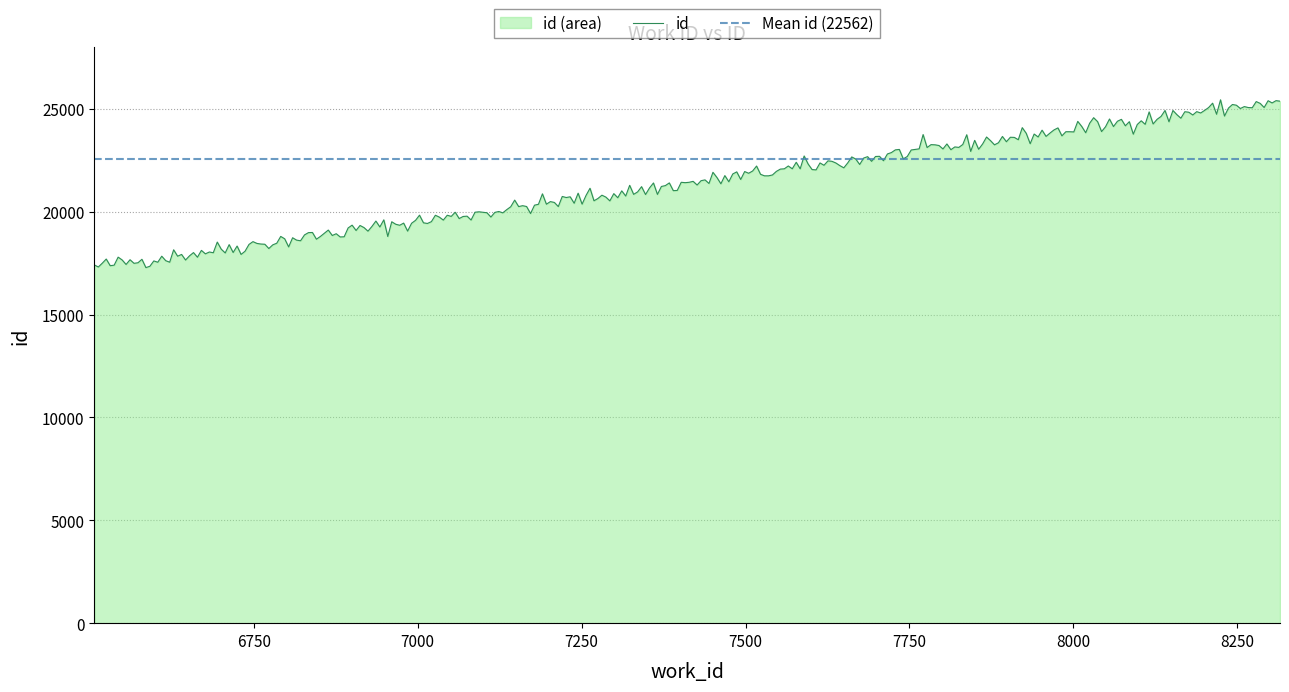

Between 2 and 1, which is larger?

2